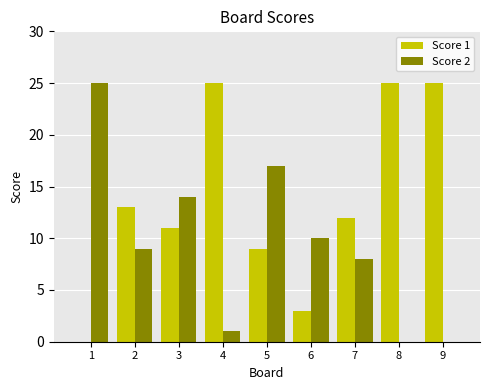

What is the maximum value shown in the chart?

25